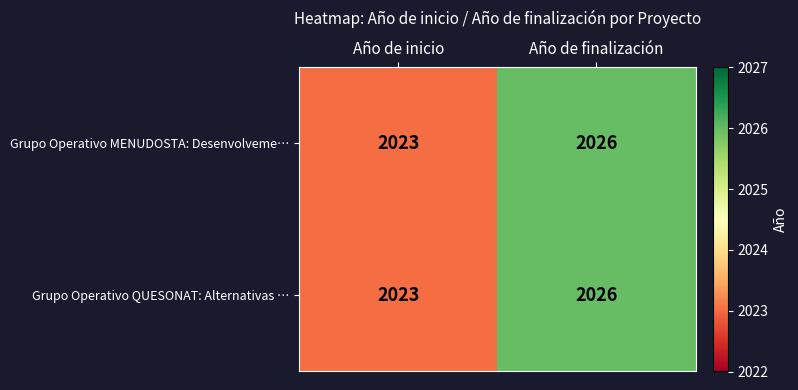

What is the maximum value for Grupo Operativo QUESONAT: Alternativas …?

2026